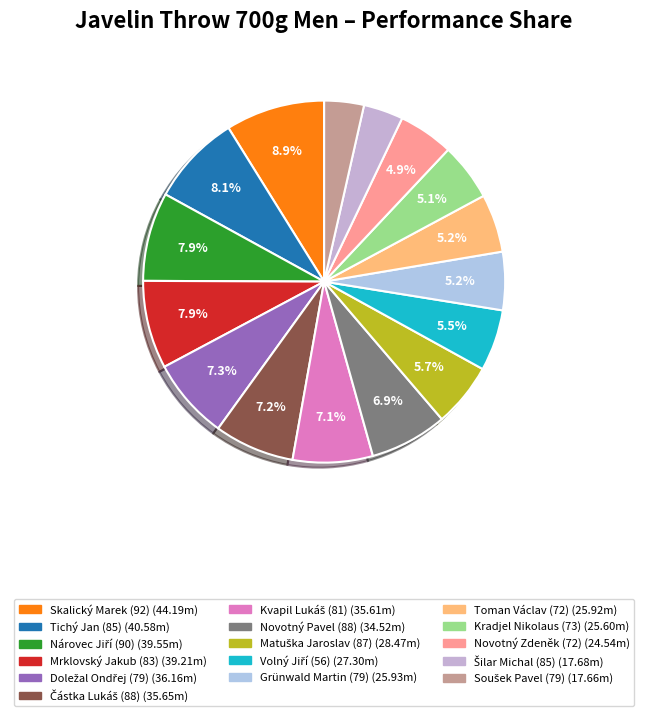

What is the largest slice in the pie chart?

Skalický Marek (92)